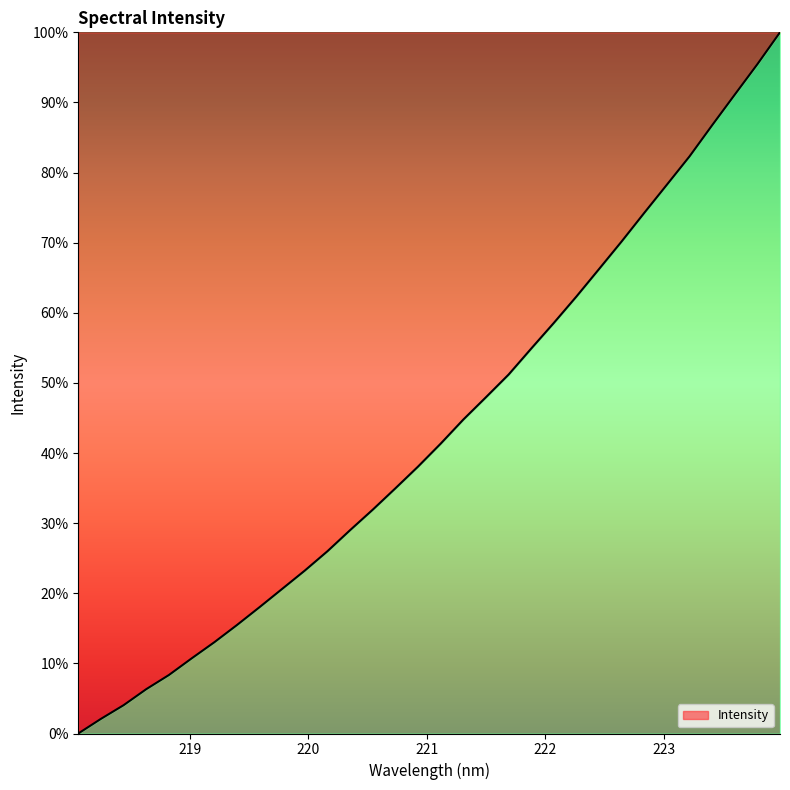

What is the difference between the maximum and second lowest values?

97.9